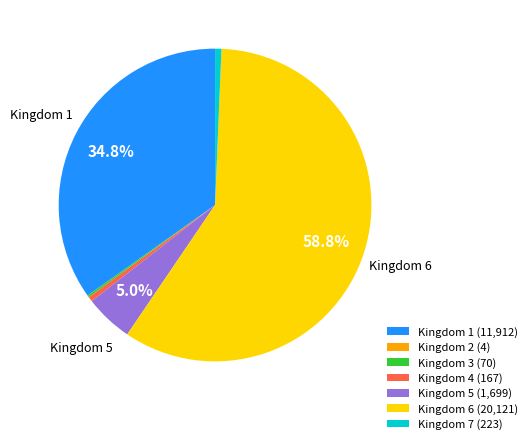

How much of the chart is everything except Kingdom 6 (20,121)?

41.2%